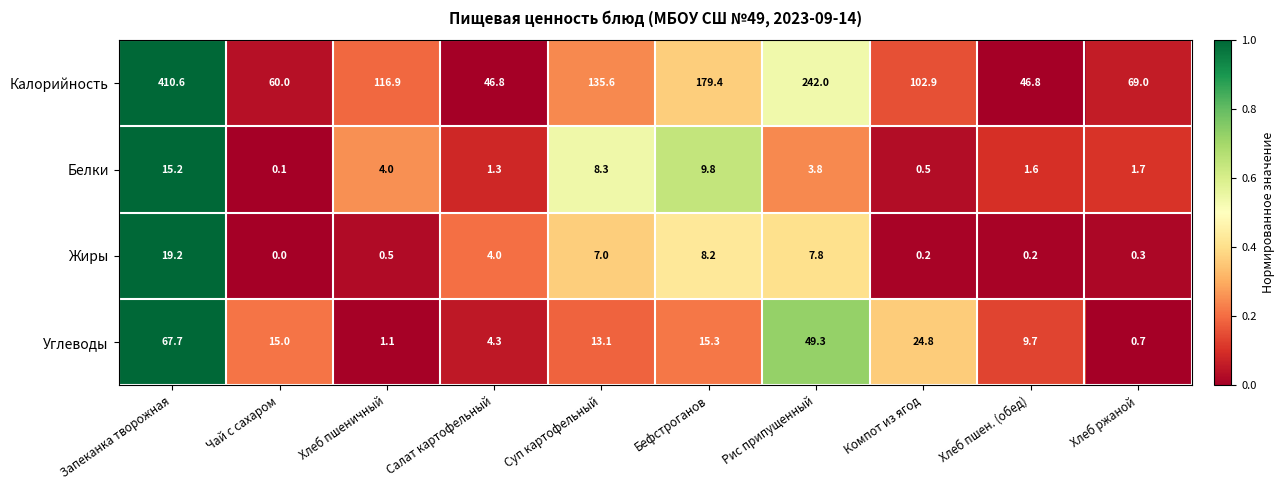

What is the difference between the second highest and second lowest values in the Углеводы series?

48.2